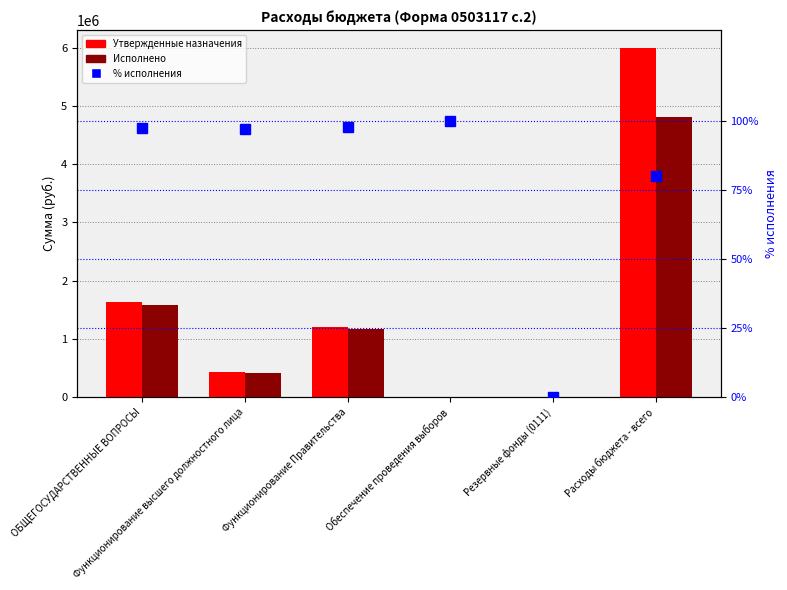

Which has a higher value, Обеспечение проведения выборов or Расходы бюджета - всего?

Расходы бюджета - всего